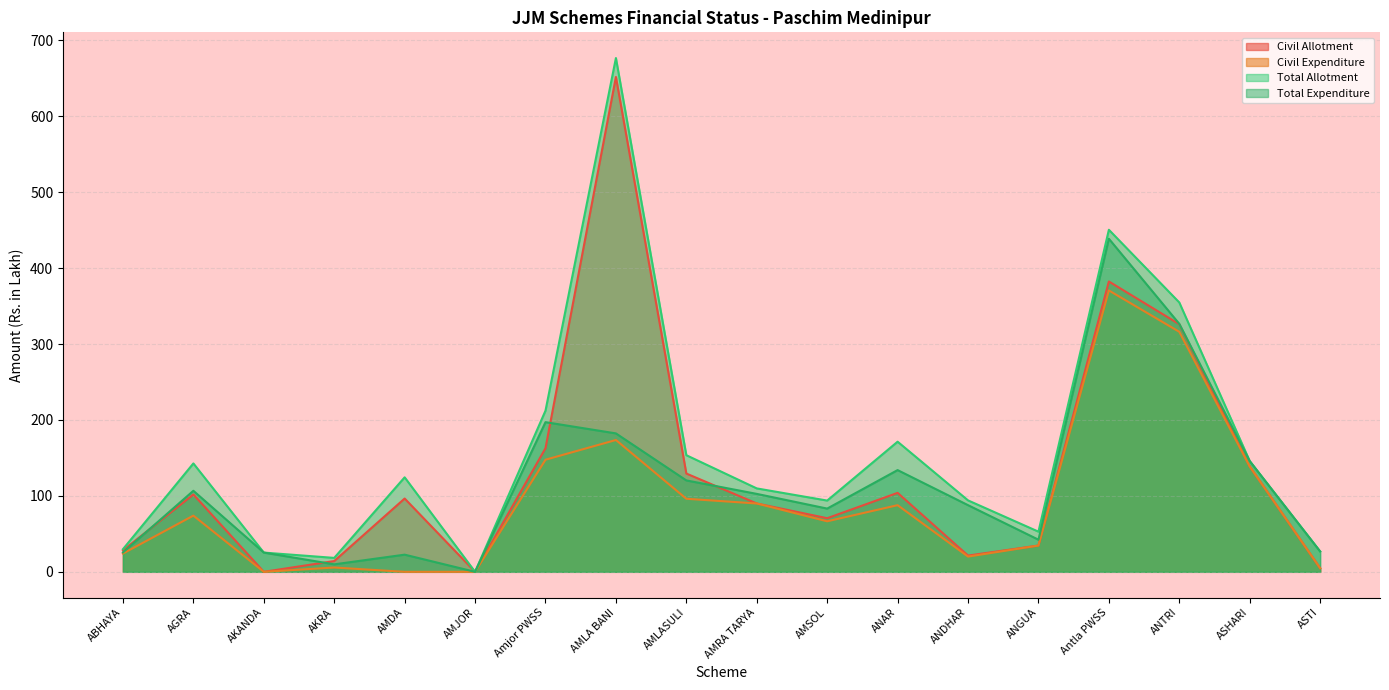

True or false: Total Allotment and Civil Expenditure intersect in this chart.

False